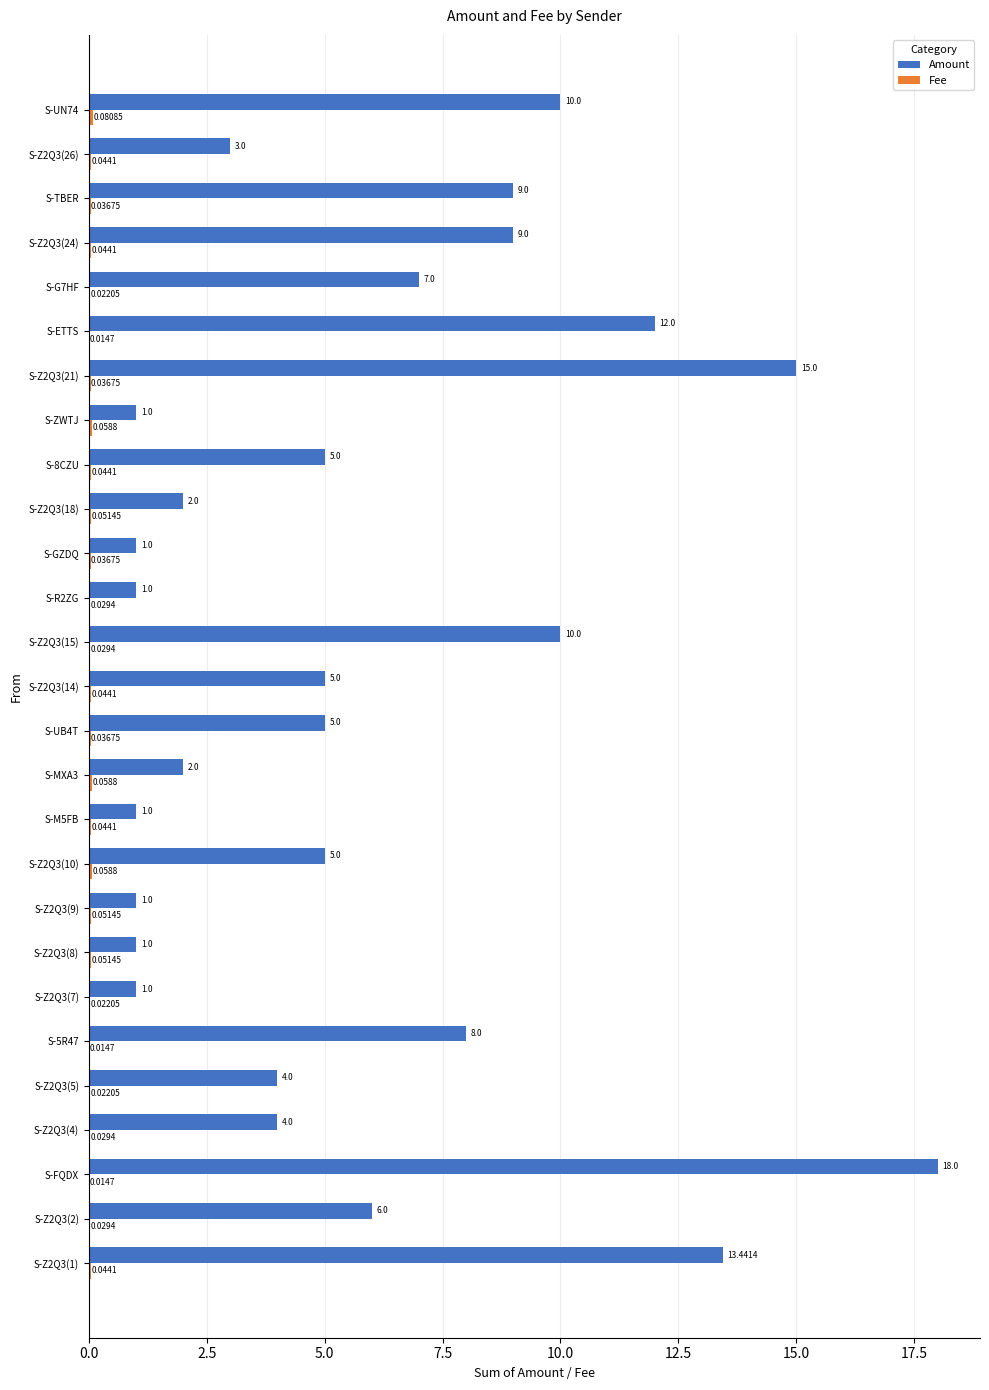

Which label corresponds to the largest value in the chart?

S-FQDX